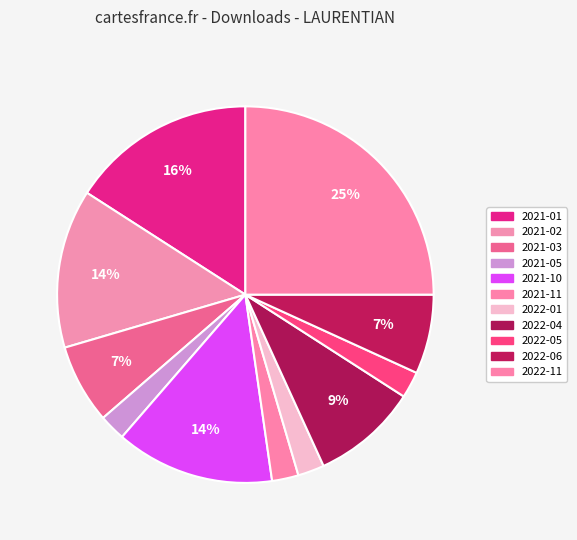

To the nearest percent, what percentage of the pie is 2022-01?

2%